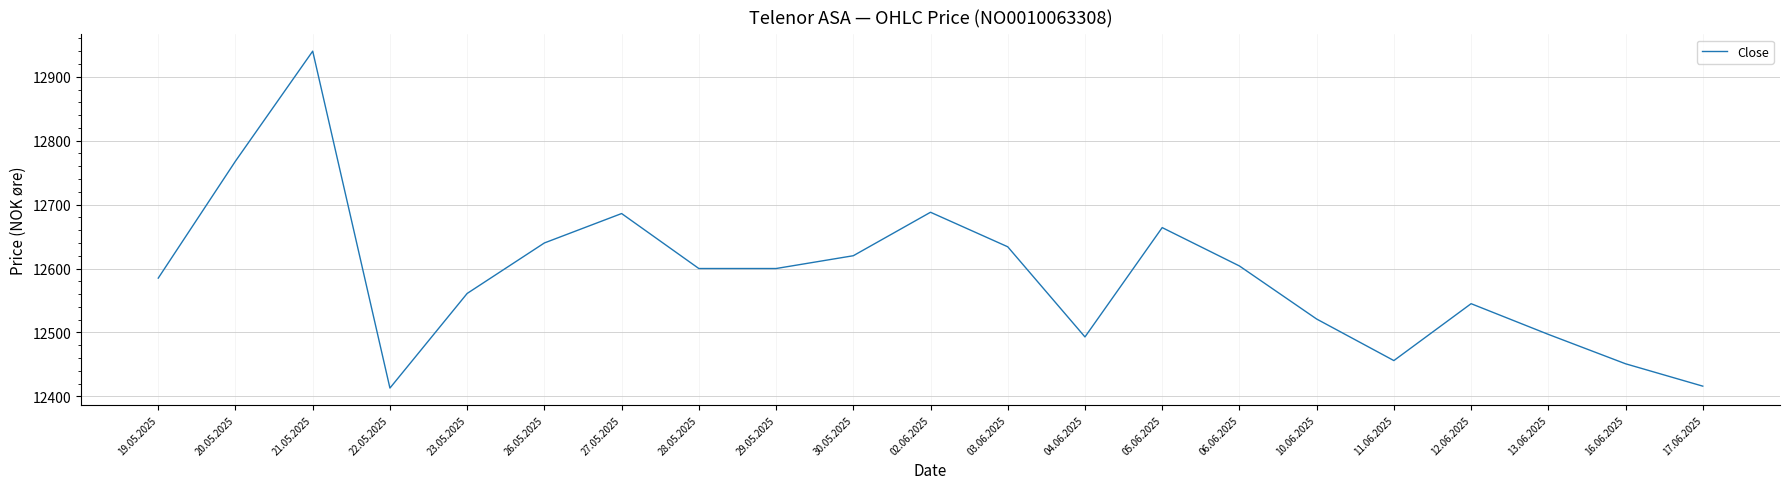

What is the difference between the values at 20.05.2025 and 23.05.2025?

207